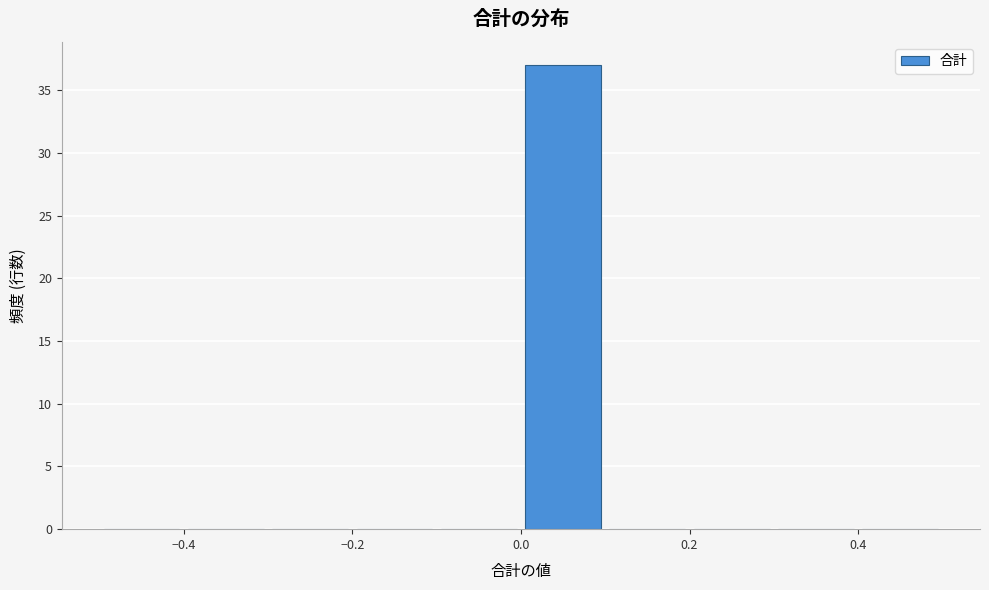

How tall is the bar that spans 0.0 to 0.1 on the x-axis? The values are not printed on the chart, so give them approximately, as read against the axis.

37